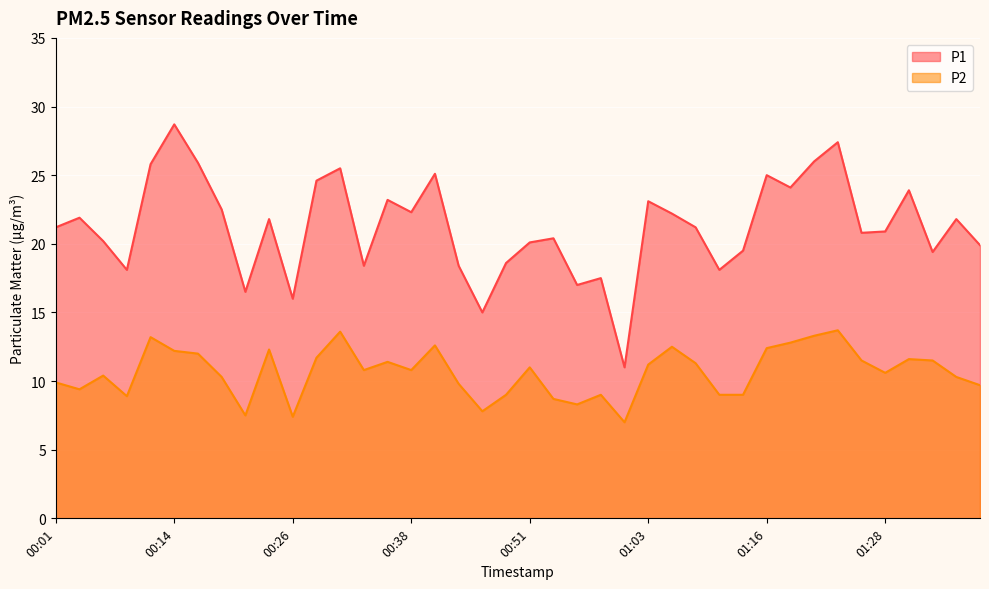

What is the maximum value shown in the chart?

28.7